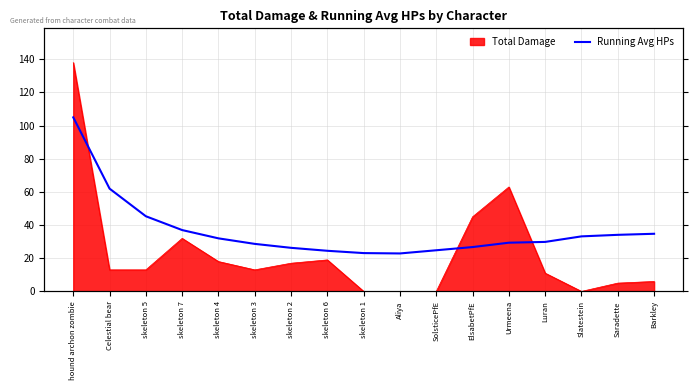

Reading left to right, extract all data points from this chart.

hound archon zombie=105.0	Celestial bear=62.0	skeleton 5=45.3	skeleton 7=37.0	skeleton 4=32.0	skeleton 3=28.7	skeleton 2=26.3	skeleton 6=24.5	skeleton 1=23.1	Aliya=22.9	SolsticePfE=24.8	ElsabetPfE=26.8	Urmeena=29.4	Luran=29.9	Slatestein=33.2	Saradette=34.1	Barkley=34.8